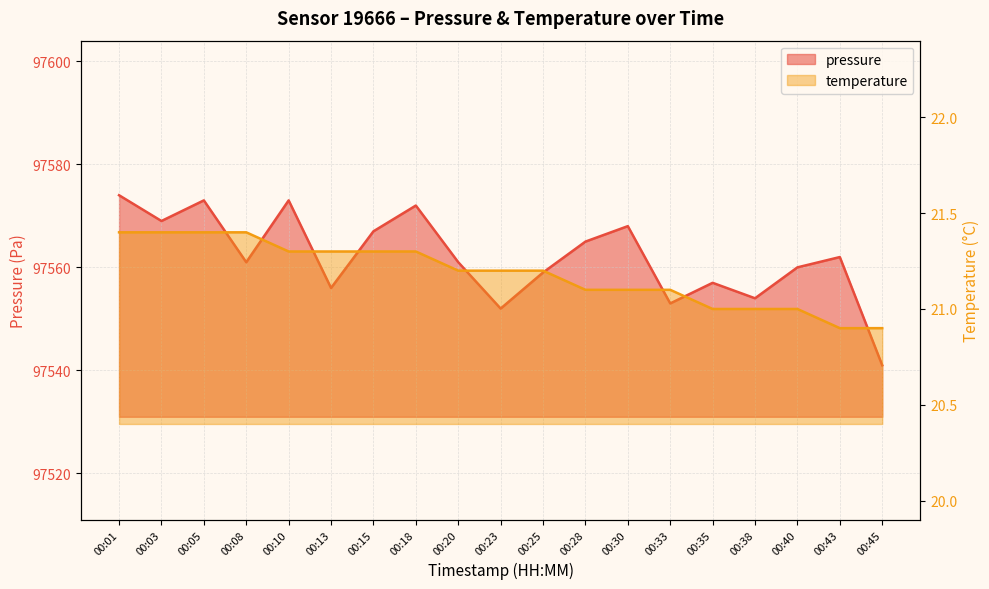

What is the greatest value displayed?

97574.0